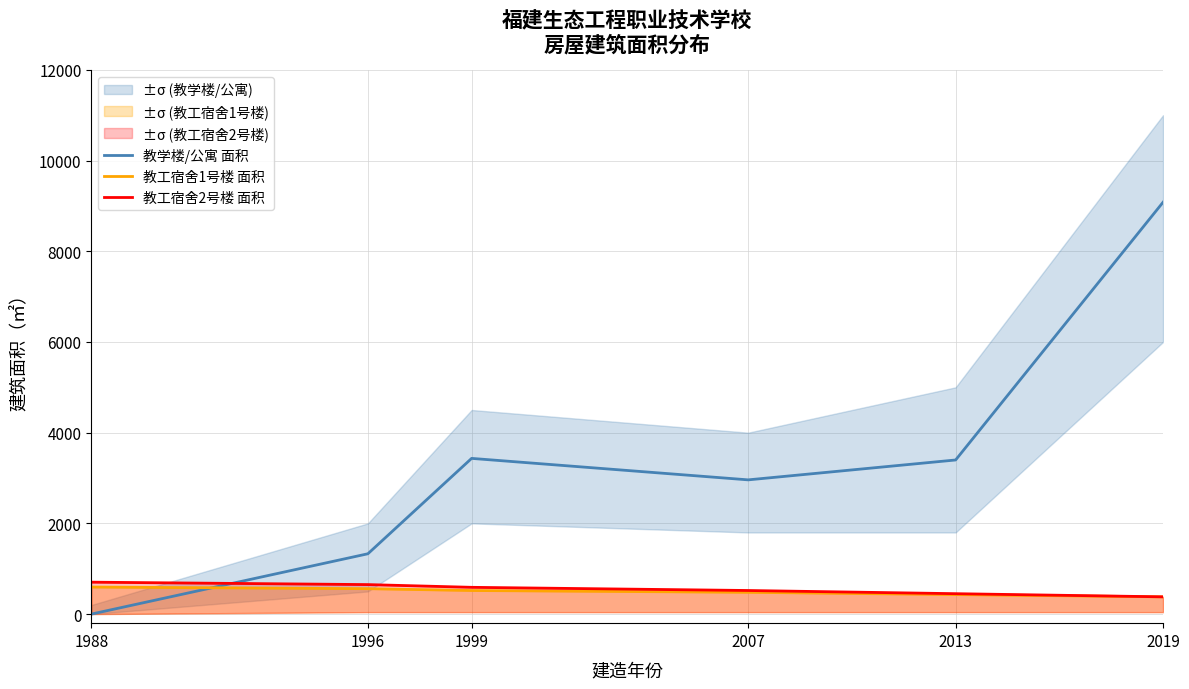

What is the difference between the maximum and minimum values in the 教工宿舍2号楼 面积 series?

323.3